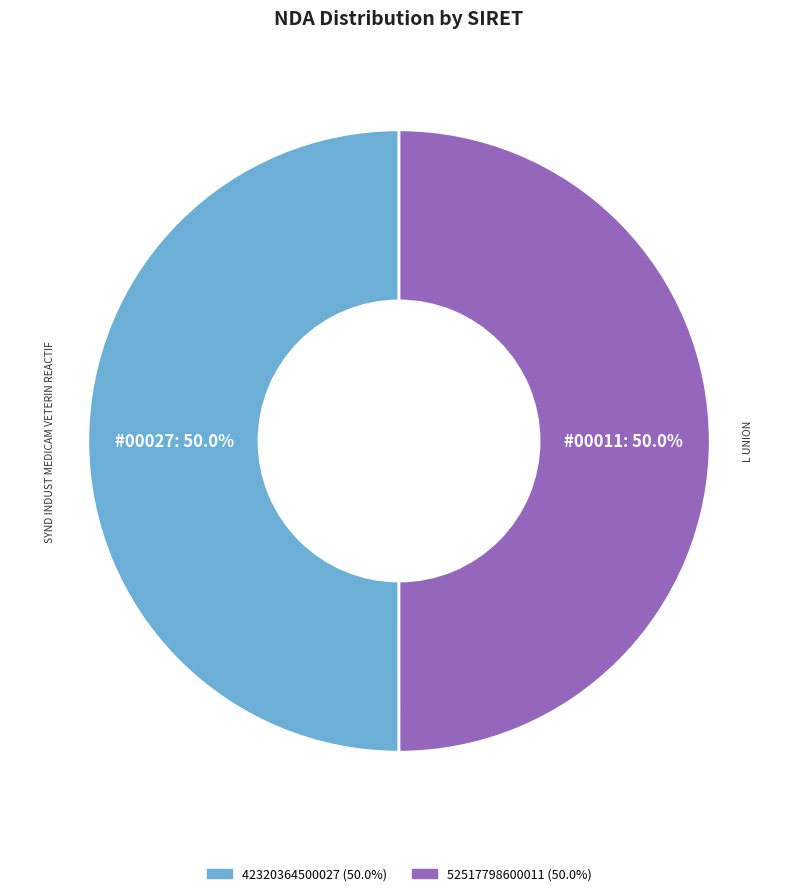

The 52517798600011 slice represents 50% of the pie. True or false?

True